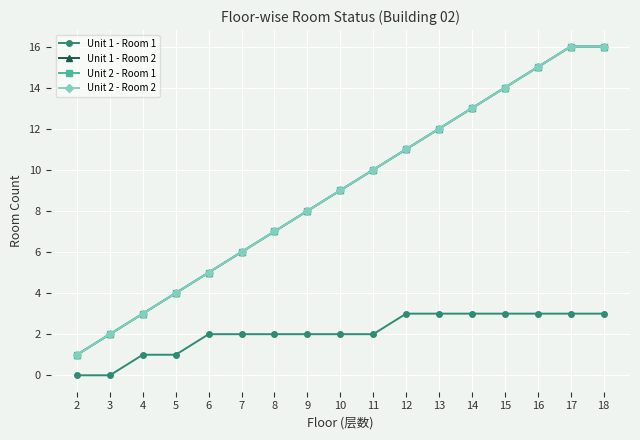

Reading left to right, list all the values displayed in this chart.

Unit 1 - Room 1: 2=0	3=0	4=1	5=1	6=2	7=2	8=2	9=2	10=2	11=2	12=3	13=3	14=3	15=3	16=3	17=3	18=3
Unit 1 - Room 2: 2=1	3=2	4=3	5=4	6=5	7=6	8=7	9=8	10=9	11=10	12=11	13=12	14=13	15=14	16=15	17=16	18=16
Unit 2 - Room 1: 2=1	3=2	4=3	5=4	6=5	7=6	8=7	9=8	10=9	11=10	12=11	13=12	14=13	15=14	16=15	17=16	18=16
Unit 2 - Room 2: 2=1	3=2	4=3	5=4	6=5	7=6	8=7	9=8	10=9	11=10	12=11	13=12	14=13	15=14	16=15	17=16	18=16